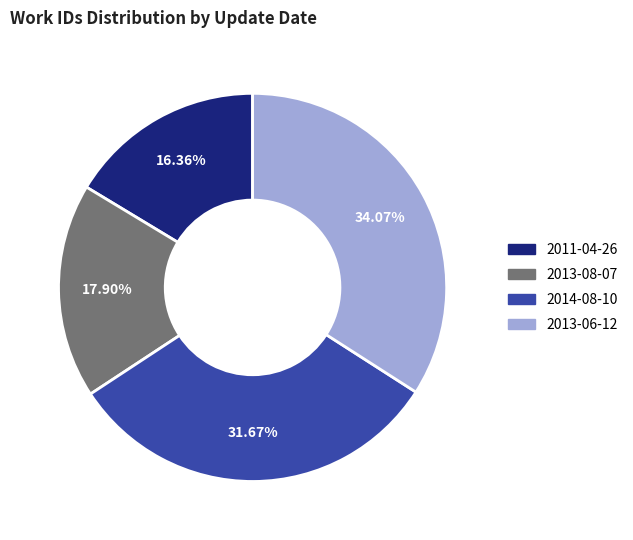

What percentage is NOT represented by 2014-08-10?

68.3%